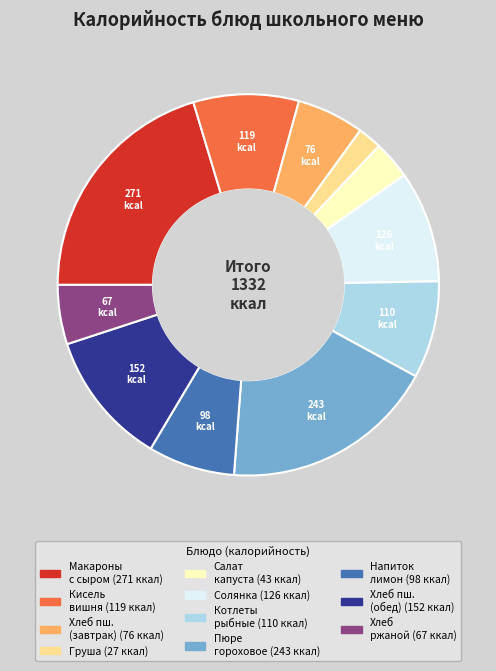

Count the number of slices in the pie.

11